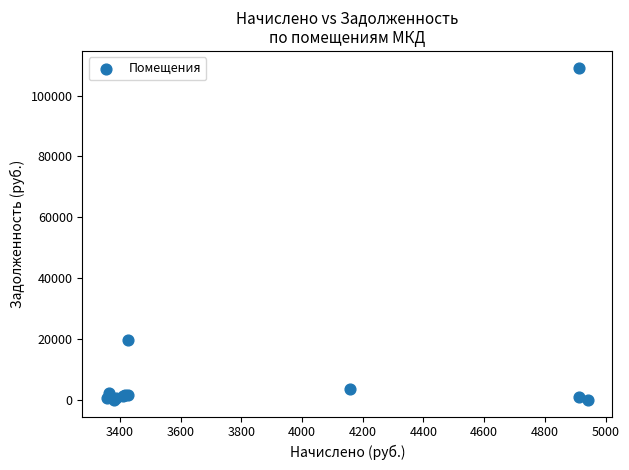

What Y value in the scatter plot is closest to 54611?

19567.2